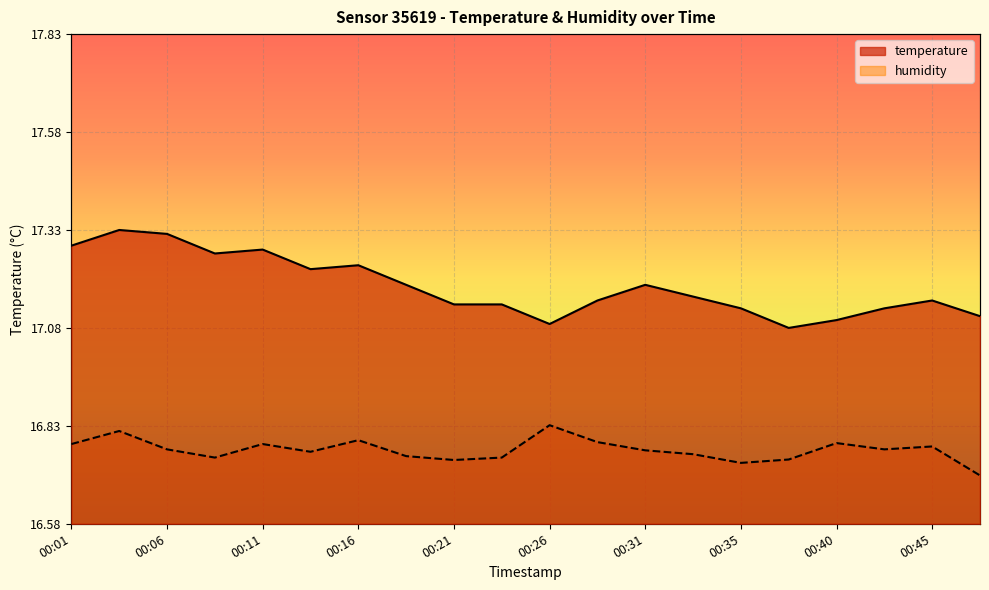

Is the value of humidity at 00:08 greater than the value of temperature at 00:01?

No